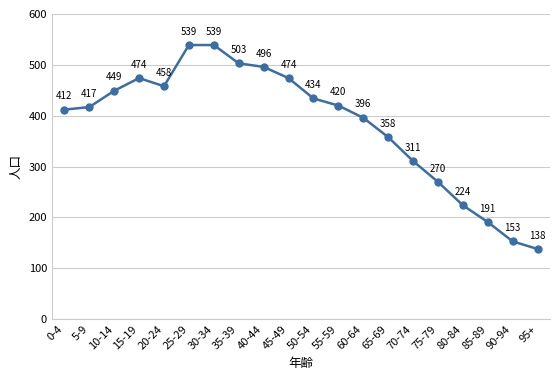

What is the label of the 12th point from the right?

40-44